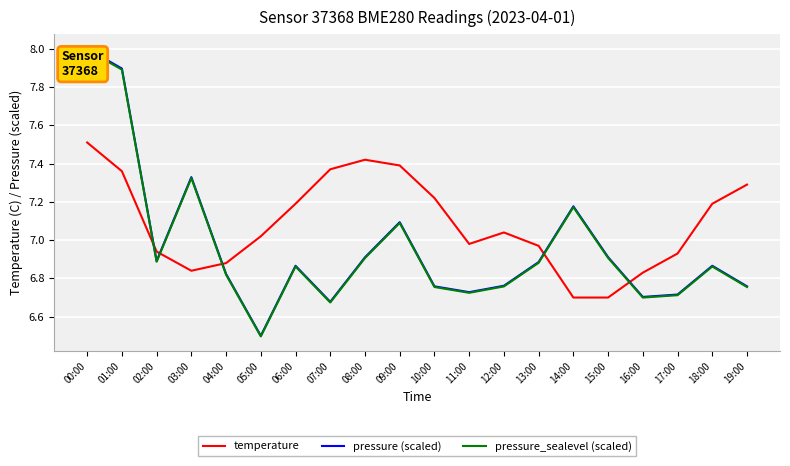

True or false: temperature and pressure (scaled) intersect in this chart.

True